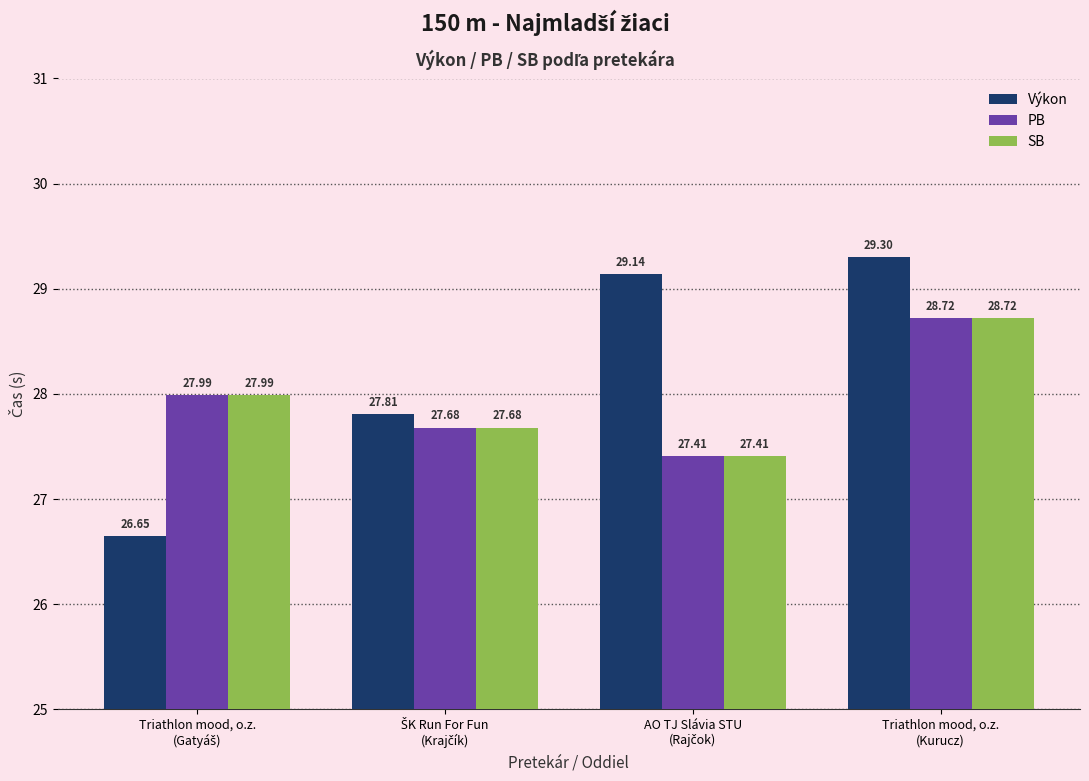

How many bars are there in total?

12